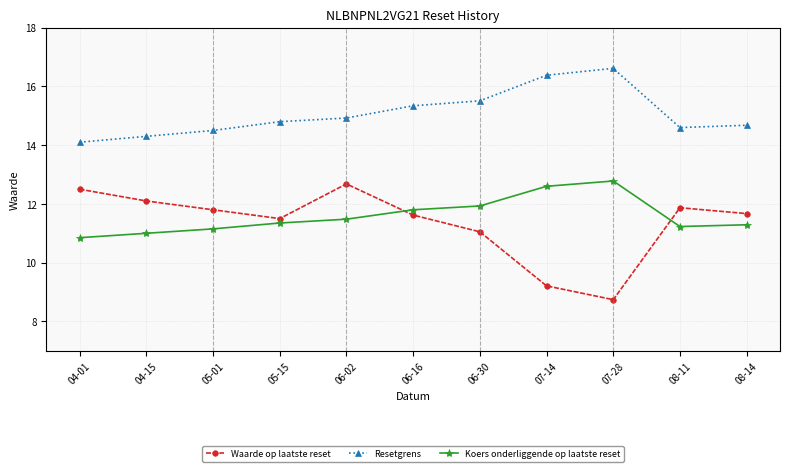

True or false: Koers onderliggende op laatste reset and Waarde op laatste reset intersect in this chart.

True